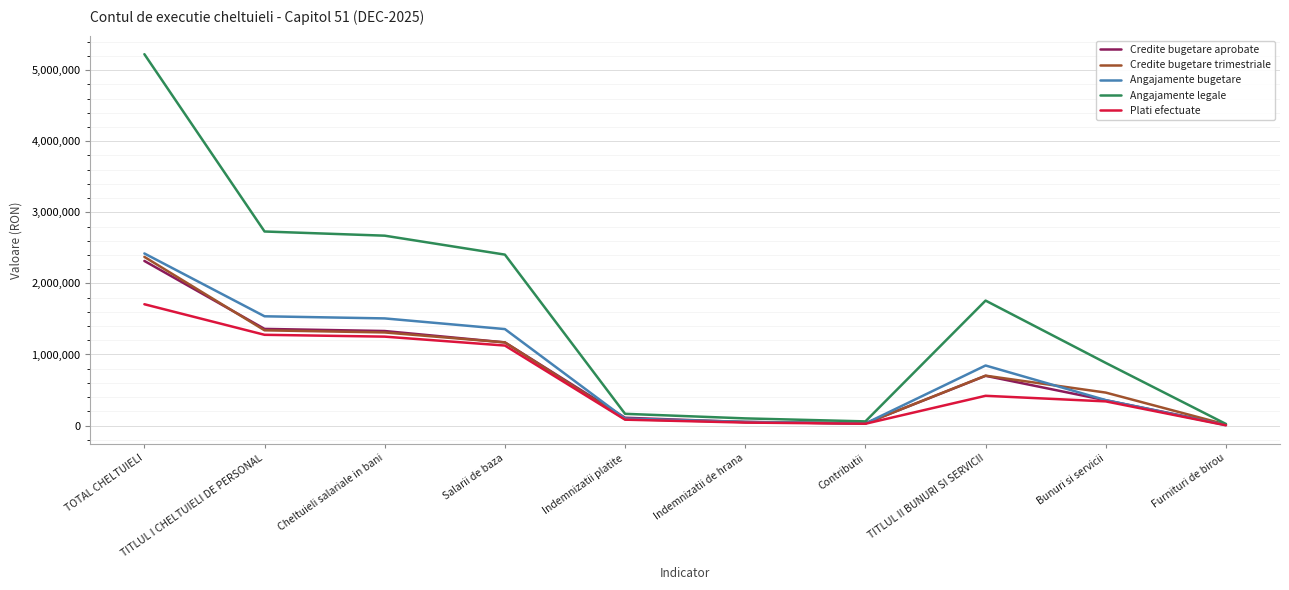

What is the total value across all series at TITLUL II BUNURI SI SERVICII?

4424062.7